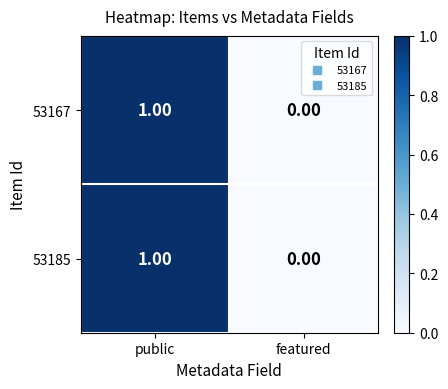

At which category does the chart reach its peak across all series?

public